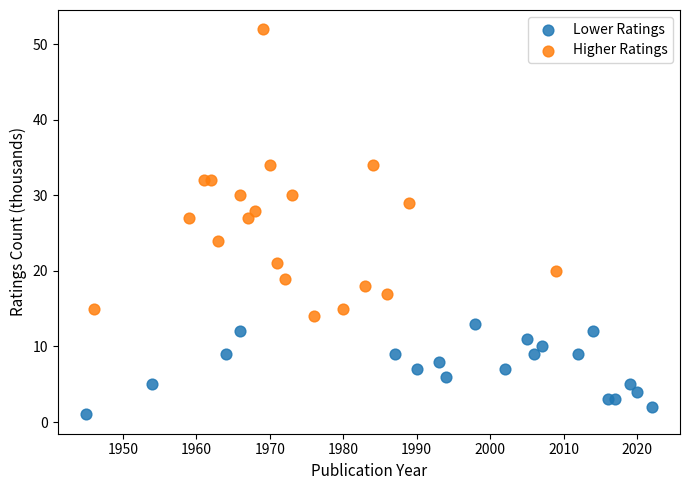

Which series reaches the minimum Y coordinate?

Lower Ratings